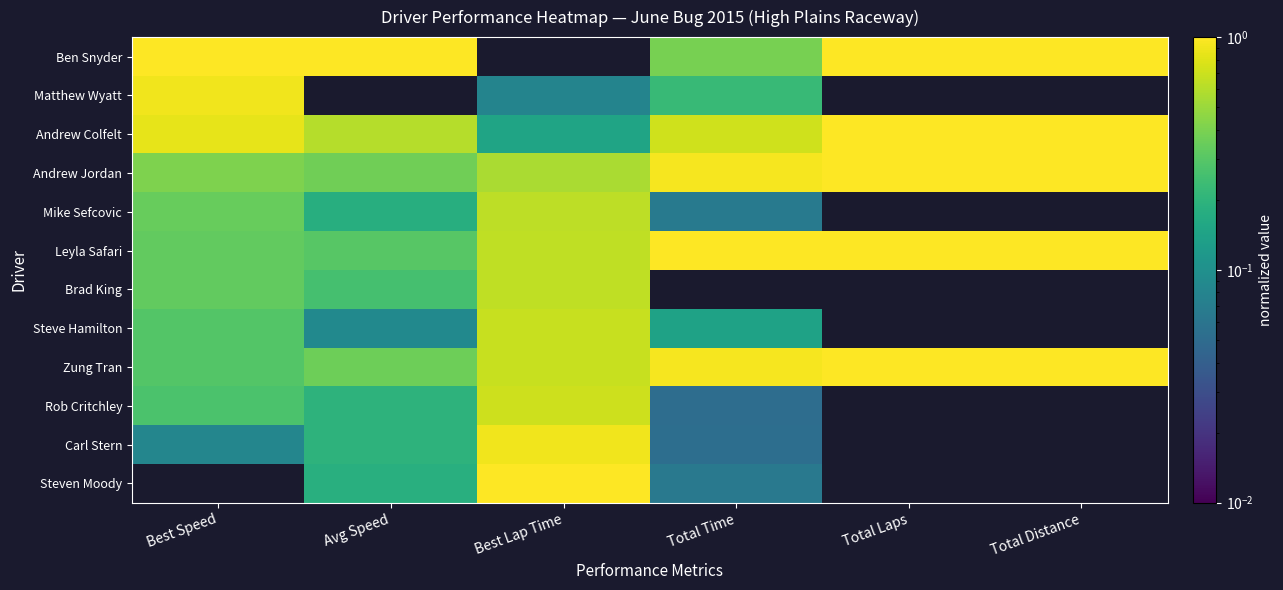

What is the total value across all series at Total Distance?

5.0